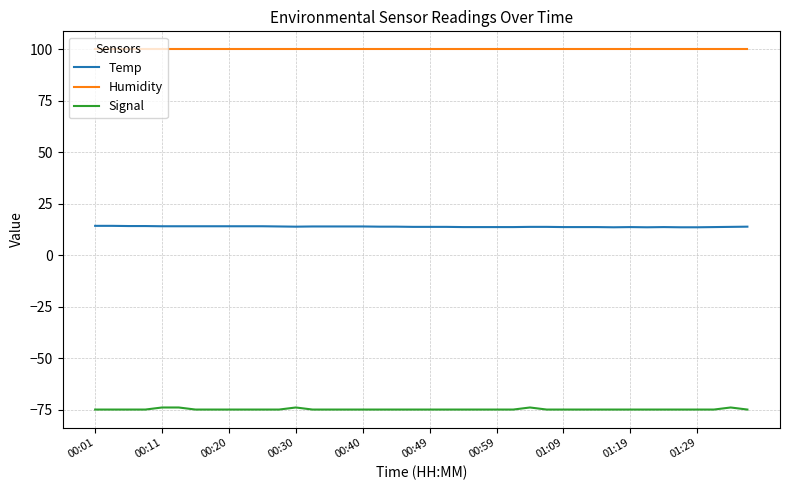

Rank the series by their maximum value, from lowest to highest.

Signal, Temp, Humidity